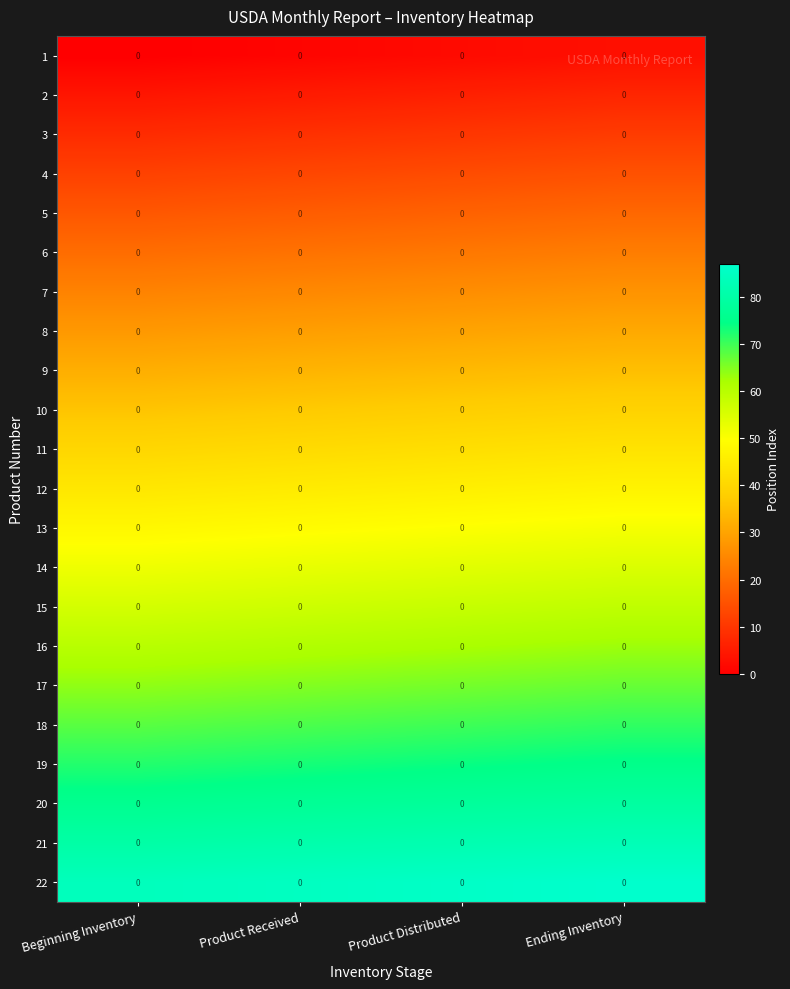

List the series in order of their peak value, lowest first.

1, 2, 3, 4, 5, 6, 7, 8, 9, 10, 11, 12, 13, 14, 15, 16, 17, 18, 19, 20, 21, 22